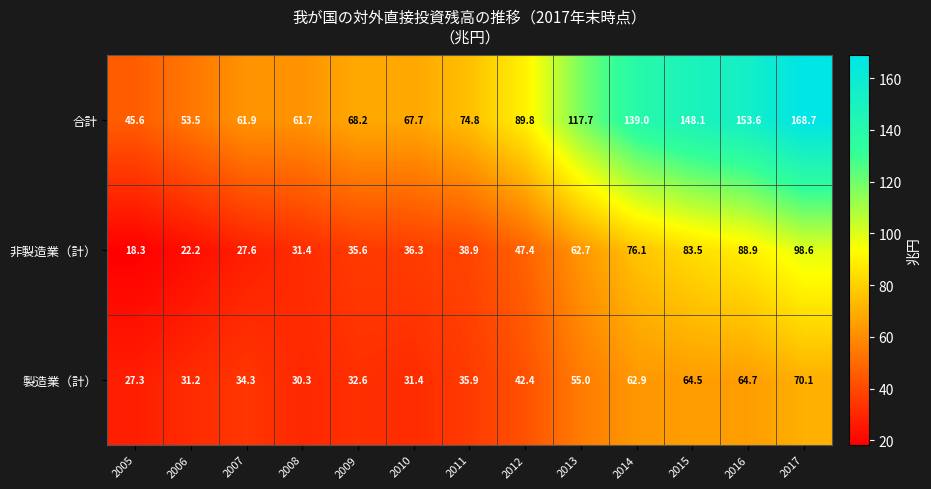

What is the minimum value shown in the chart?

18.3